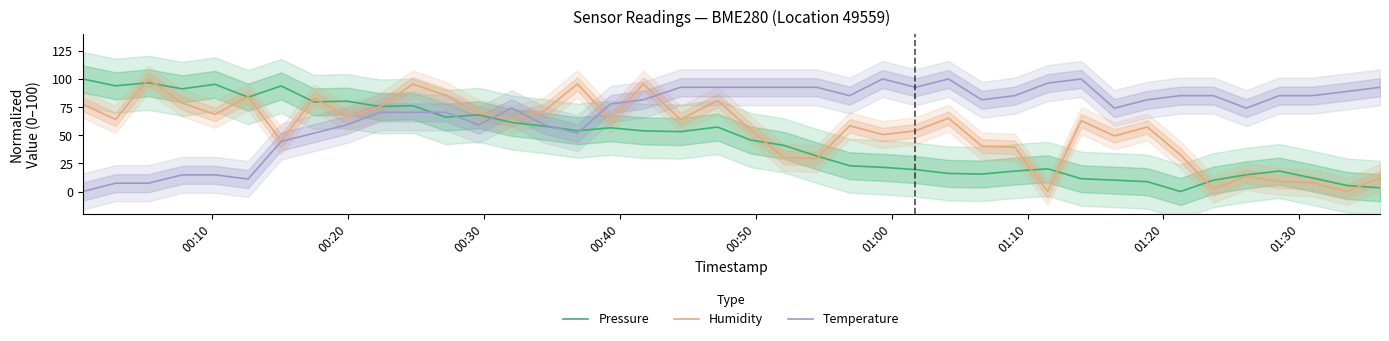

Is this an area chart (filled region under the line)?

No